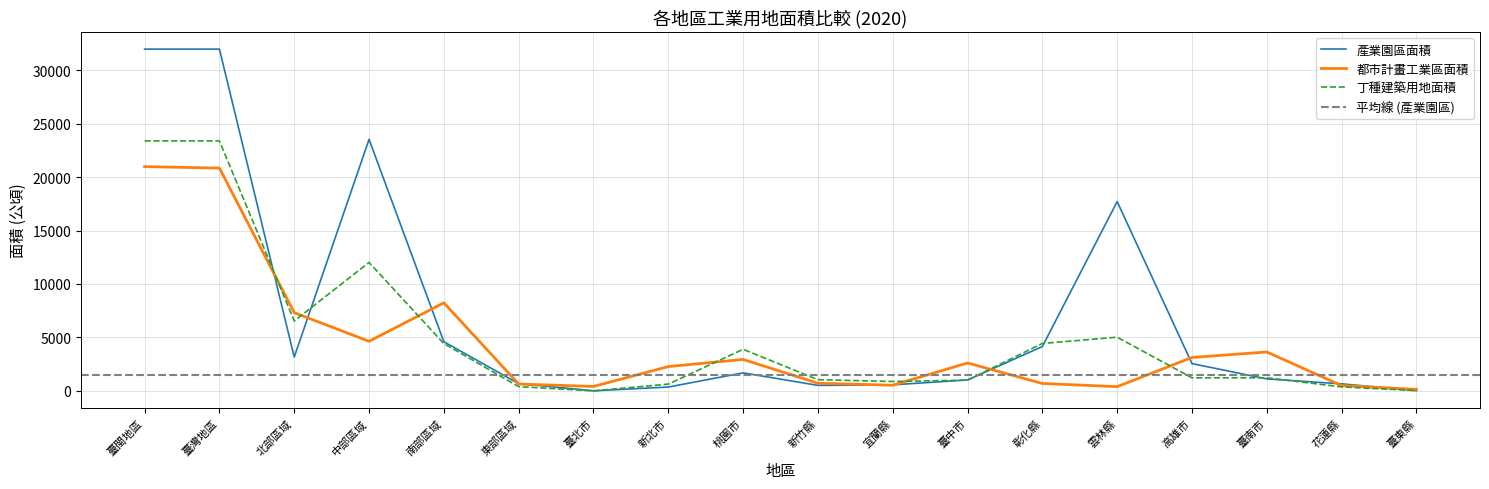

What is the difference between the 丁種建築用地面積 values at 南部區域 and 中部區域?

7589.4